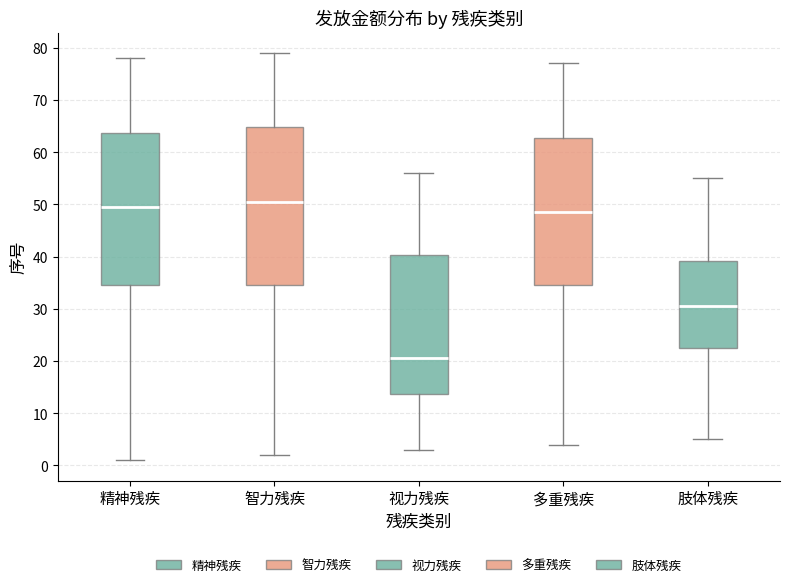

Reading left to right, transcribe this box plot: for each box, give where its median line is, the range the box spans, and where its two whiskers end, as read against the y-axis. The values are not printed on the chart, so give them approximately, as read against the axis.

精神残疾: median 50, box 35 to 64, whiskers 1 to 78
智力残疾: median 51, box 35 to 65, whiskers 2 to 79
视力残疾: median 21, box 14 to 40, whiskers 3 to 56
多重残疾: median 49, box 35 to 63, whiskers 4 to 77
肢体残疾: median 31, box 23 to 39, whiskers 5 to 55